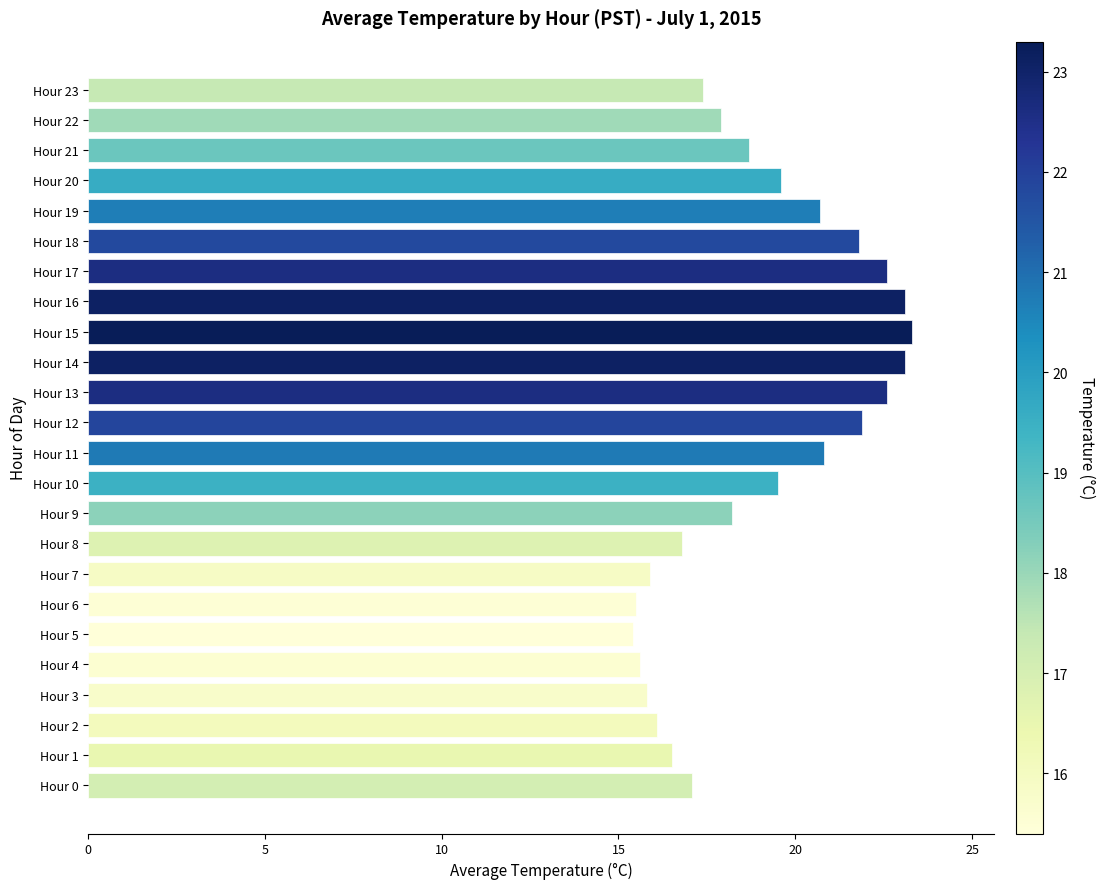

What is the difference between the maximum and minimum values?

7.9